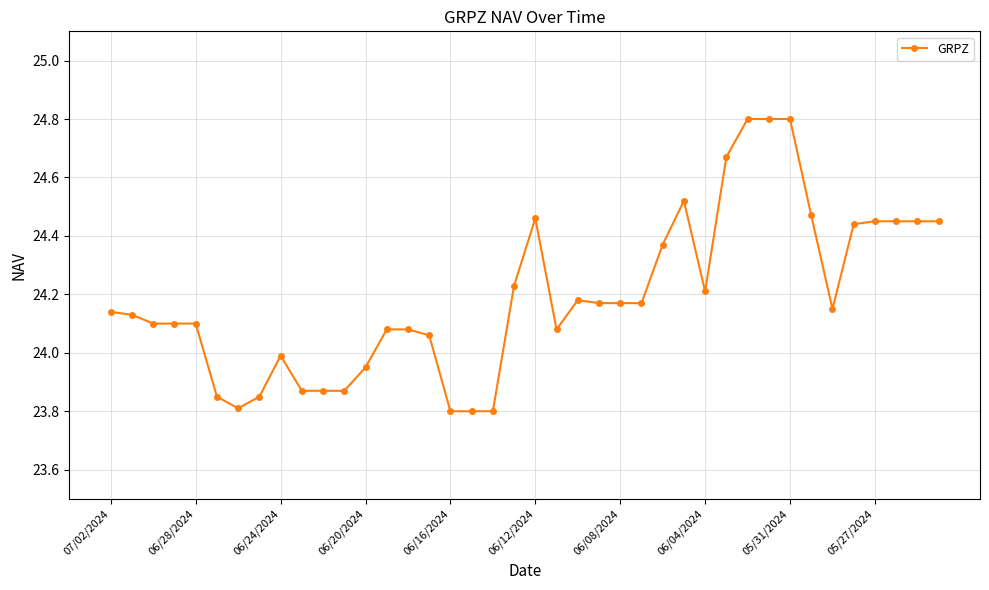

What is the maximum value shown in the chart?

24.8